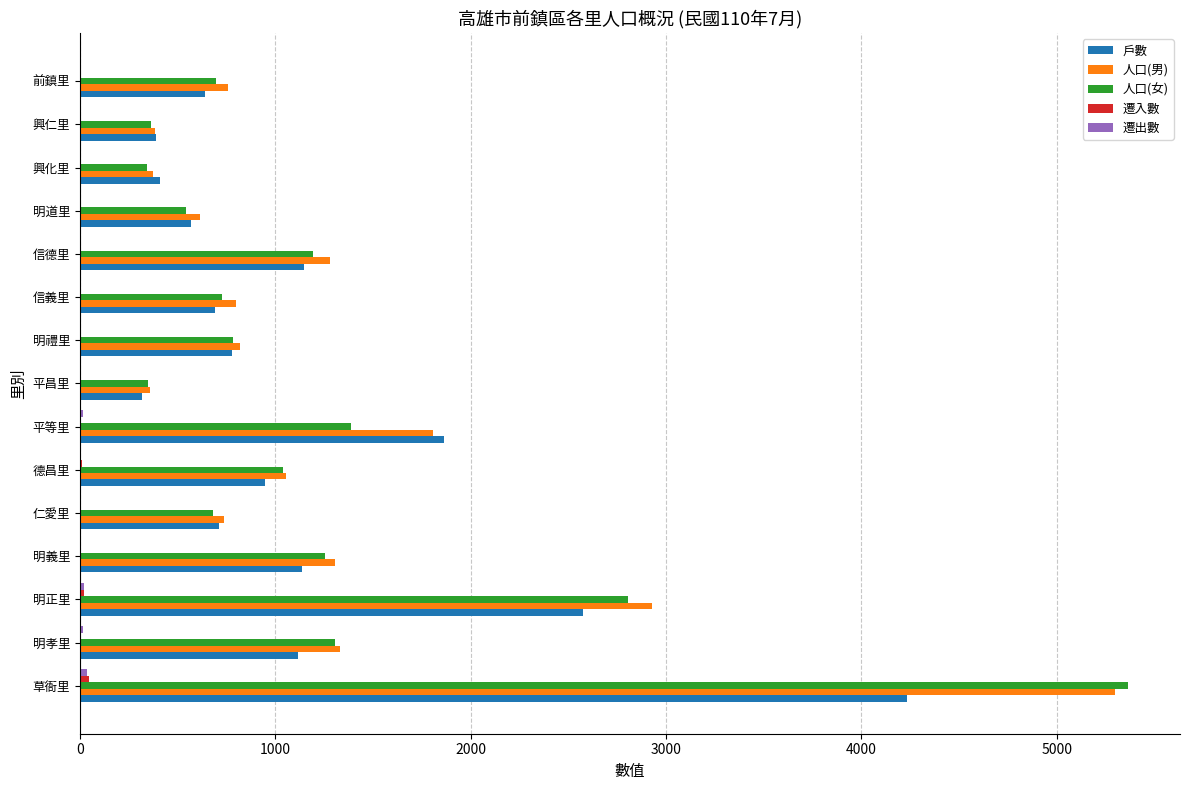

What is the sum of all 人口(男) values?

19851